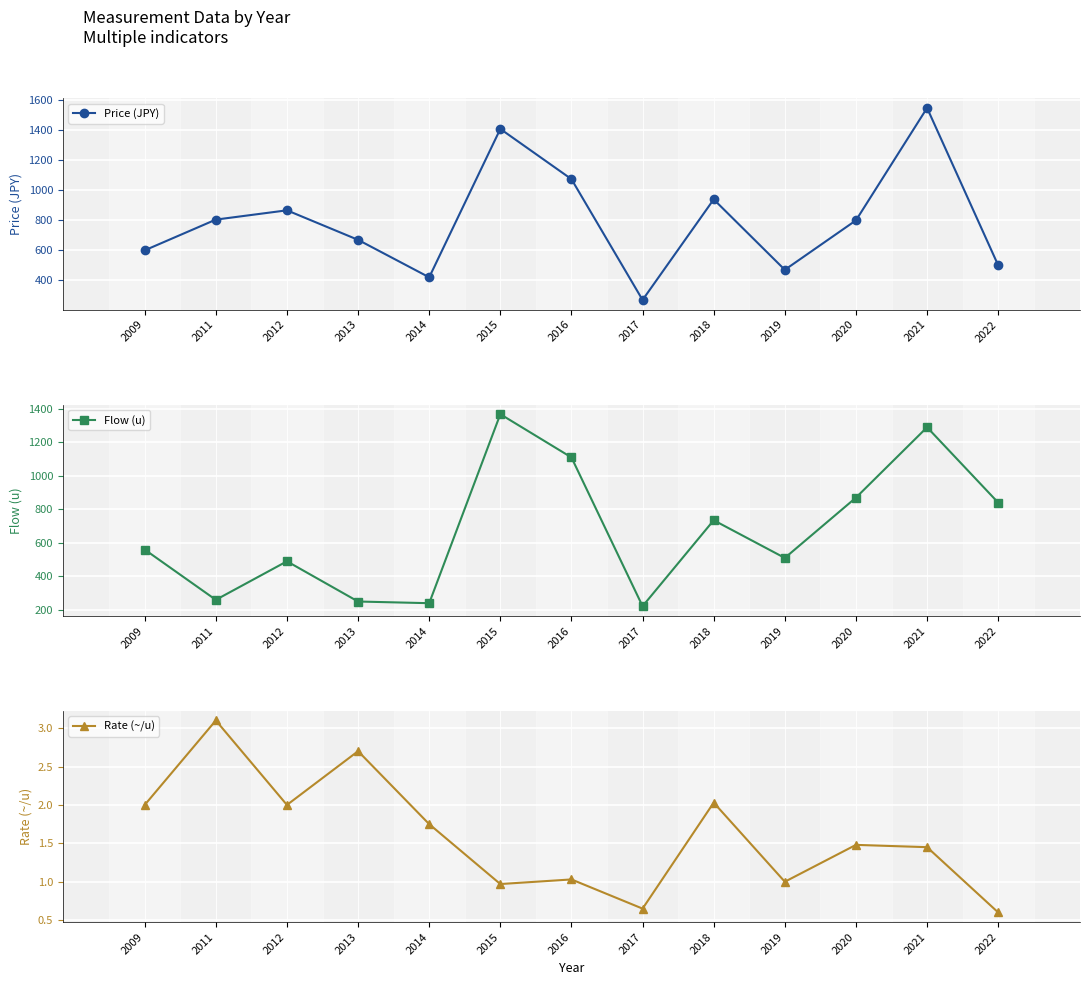

How many interior local valleys does the Rate (~/u) series have?

4